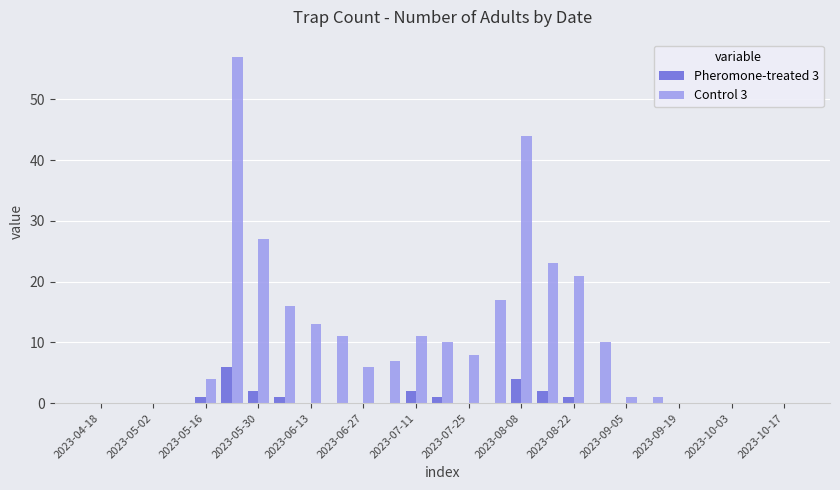

Which series has the largest total across all categories?

Control 3